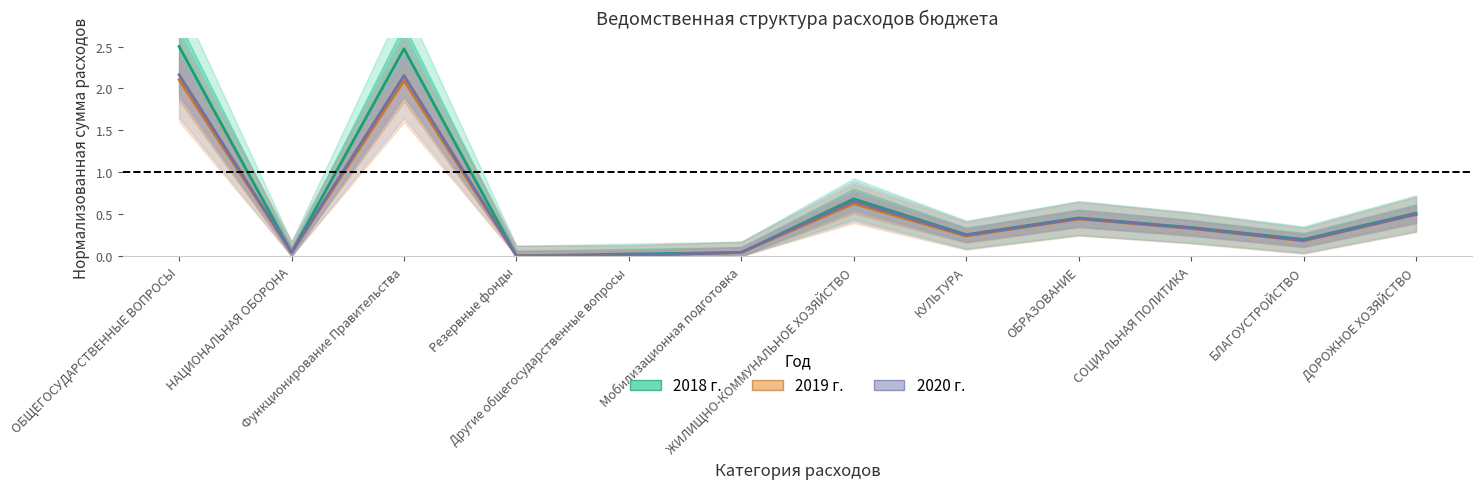

What is the label of the 1st point from the right?

ДОРОЖНОЕ ХОЗЯЙСТВО